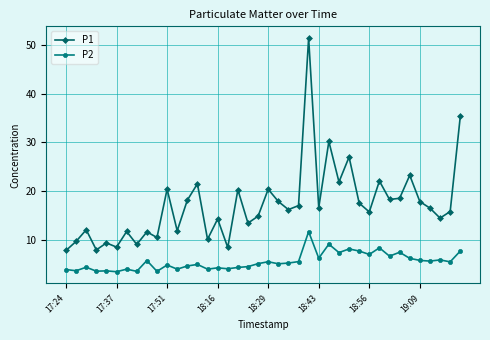

Does the chart display data point markers on the line(s)?

Yes